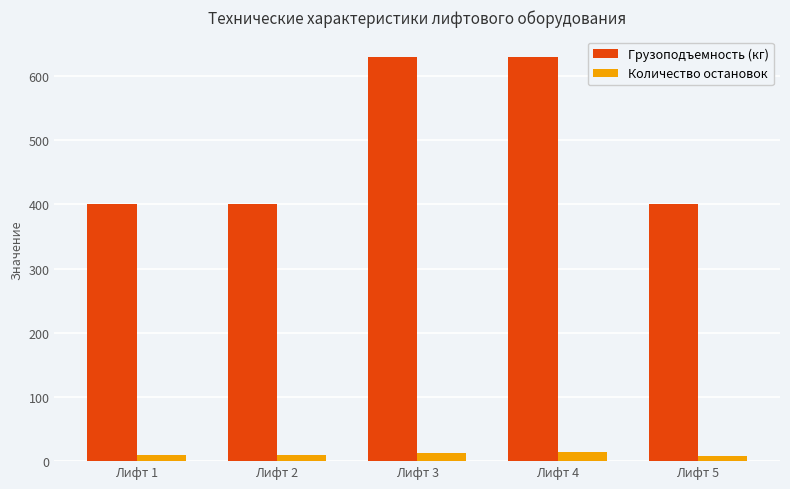

What is the highest value of the Количество остановок series?

14